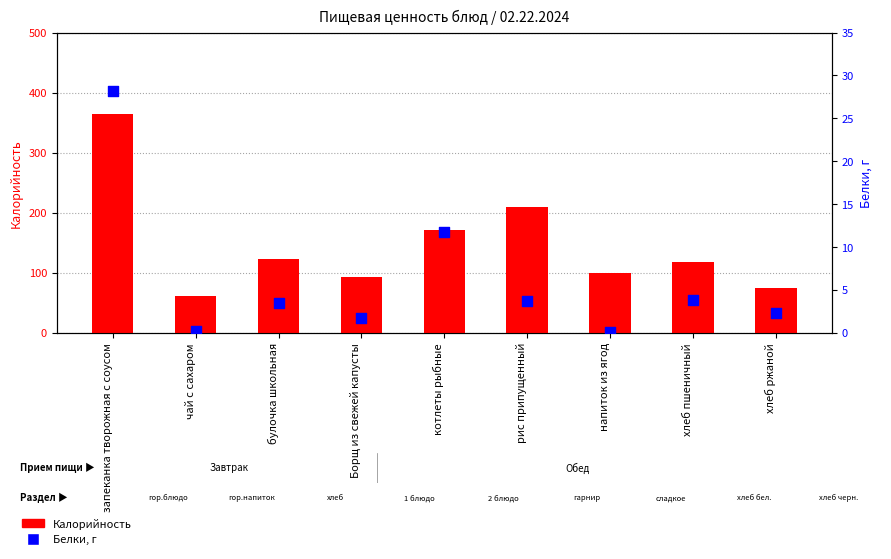

What is the total value across all series at напиток из ягод?

100.1